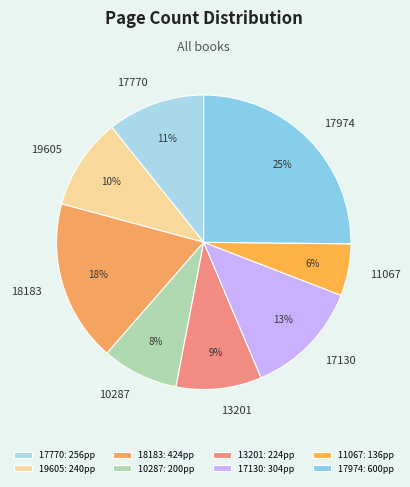

Is there a majority slice in this chart?

No